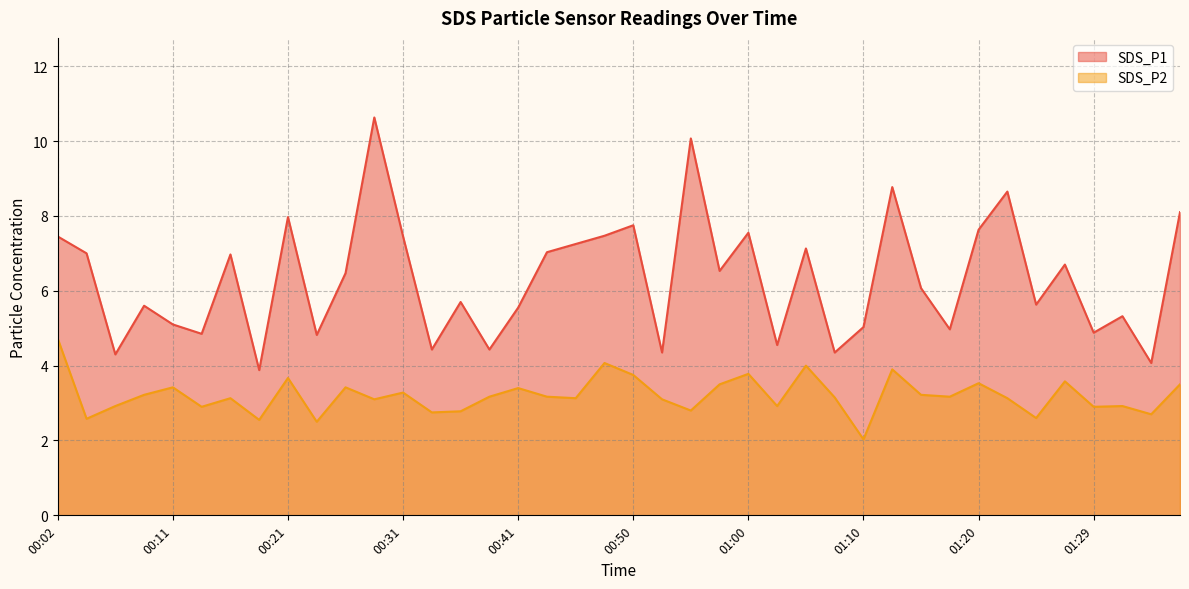

Reading right to left, extract all data points from this chart.

SDS_P1: 01:37=8.1	01:34=4.1	01:32=5.3	01:29=4.9	01:27=6.7	01:24=5.6	01:22=8.7	01:20=7.6	01:17=5.0	01:15=6.1	01:12=8.8	01:10=5.0	01:07=4.3	01:05=7.1	01:03=4.5	01:00=7.5	00:58=6.5	00:55=10.1	00:53=4.3	00:50=7.8	00:48=7.5	00:45=7.2	00:43=7.0	00:41=5.5	00:38=4.4	00:36=5.7	00:33=4.4	00:31=7.5	00:28=10.6	00:26=6.5	00:24=4.8	00:21=8.0	00:19=3.9	00:16=7.0	00:14=4.8	00:11=5.1	00:09=5.6	00:06=4.3	00:04=7.0	00:02=7.5
SDS_P2: 01:37=3.5	01:34=2.7	01:32=2.9	01:29=2.9	01:27=3.6	01:24=2.6	01:22=3.1	01:20=3.5	01:17=3.2	01:15=3.2	01:12=3.9	01:10=2.0	01:07=3.1	01:05=4.0	01:03=2.9	01:00=3.8	00:58=3.5	00:55=2.8	00:53=3.1	00:50=3.8	00:48=4.1	00:45=3.1	00:43=3.2	00:41=3.4	00:38=3.2	00:36=2.8	00:33=2.8	00:31=3.3	00:28=3.1	00:26=3.4	00:24=2.5	00:21=3.7	00:19=2.5	00:16=3.1	00:14=2.9	00:11=3.4	00:09=3.2	00:06=2.9	00:04=2.6	00:02=4.7